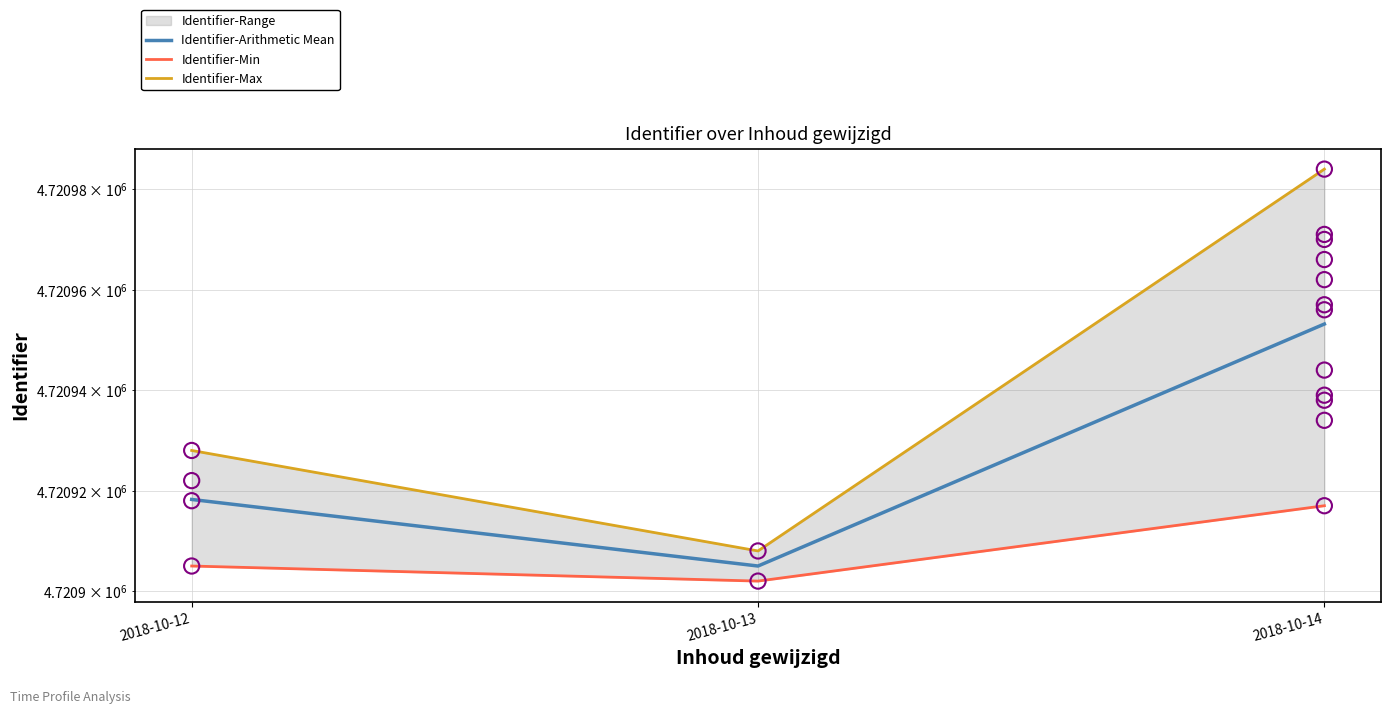

At which category is the sum across all series the highest?

2018-10-14